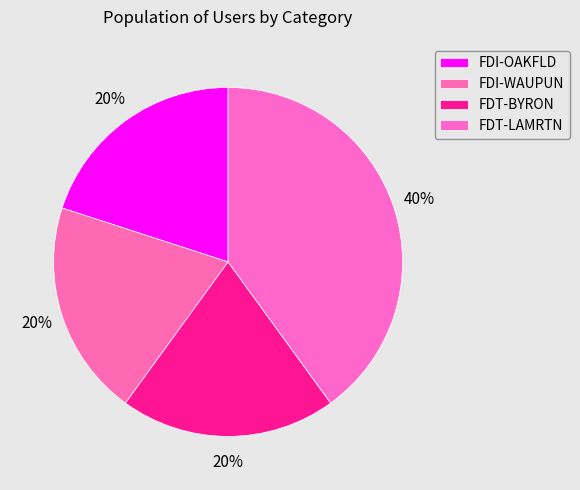

To the nearest percent, what portion does FDT-LAMRTN represent?

40%